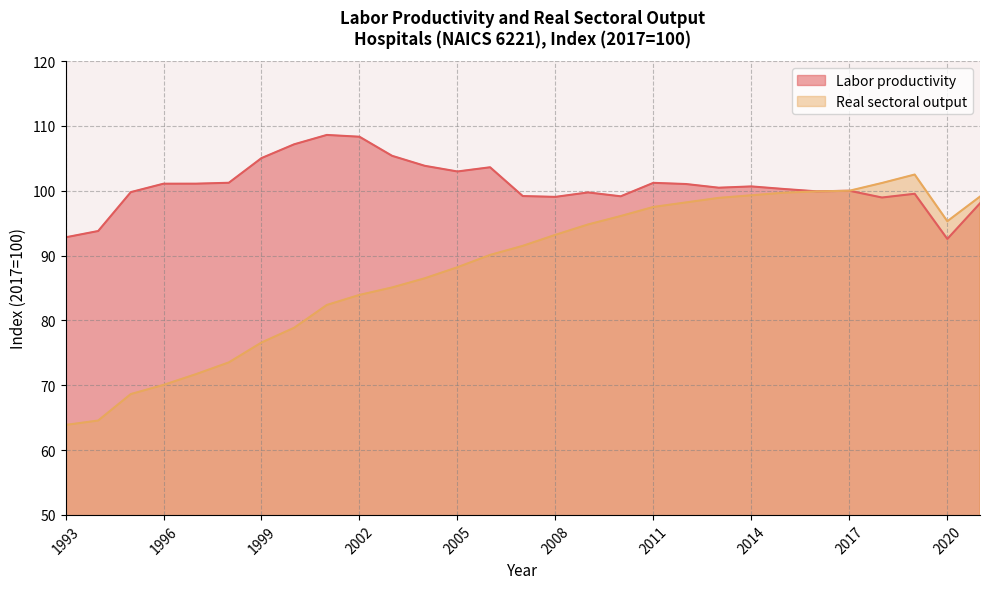

Where does the Labor productivity series first go above 100?

1996